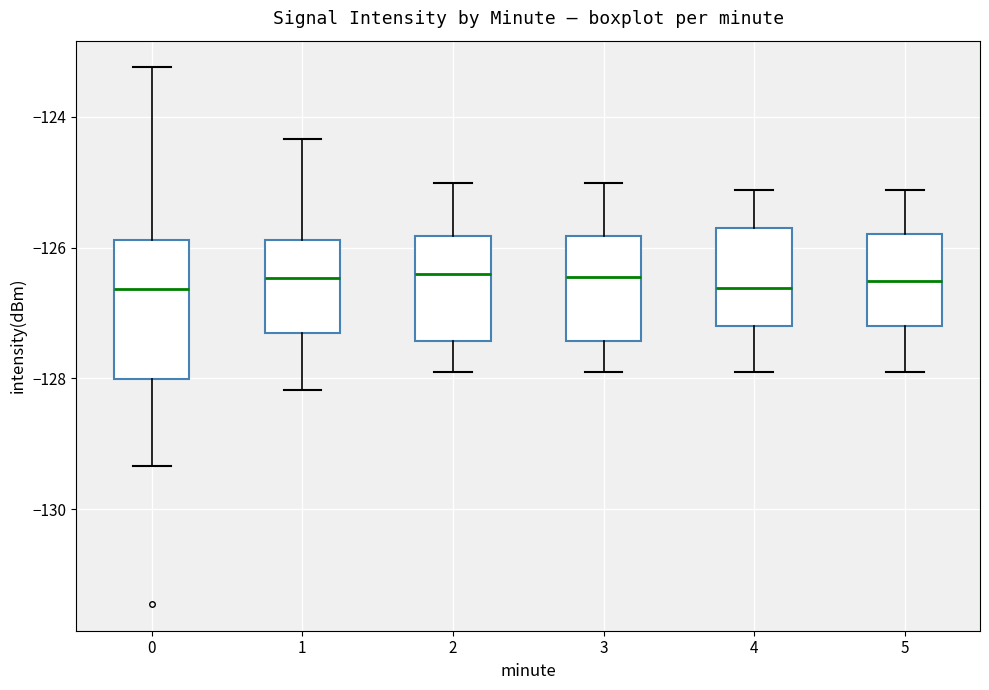

Where does the median line of the box at x = 0 sit on the y-axis? The values are not printed on the chart, so give them approximately, as read against the axis.

-126.6